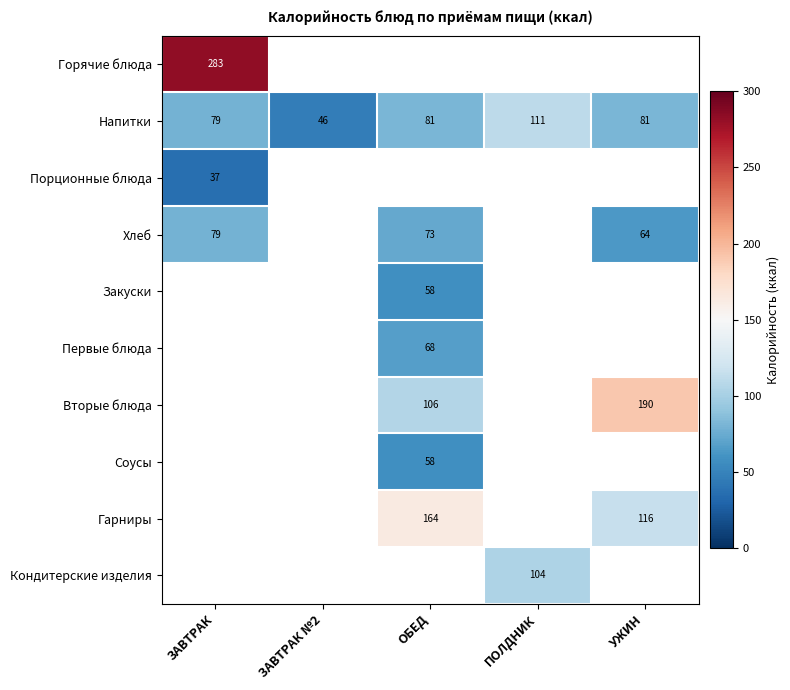

The value of Кондитерские изделия at ПОЛДНИК is 104. True or false?

True